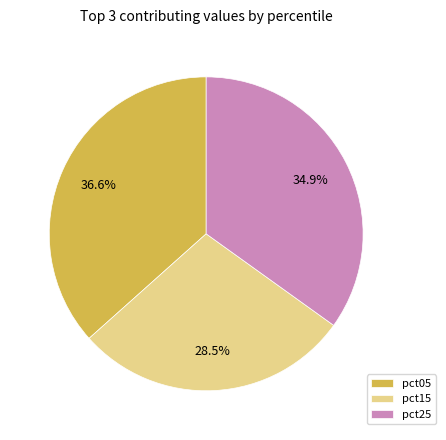

What percentage is the pct25 slice, to the nearest percent?

35%